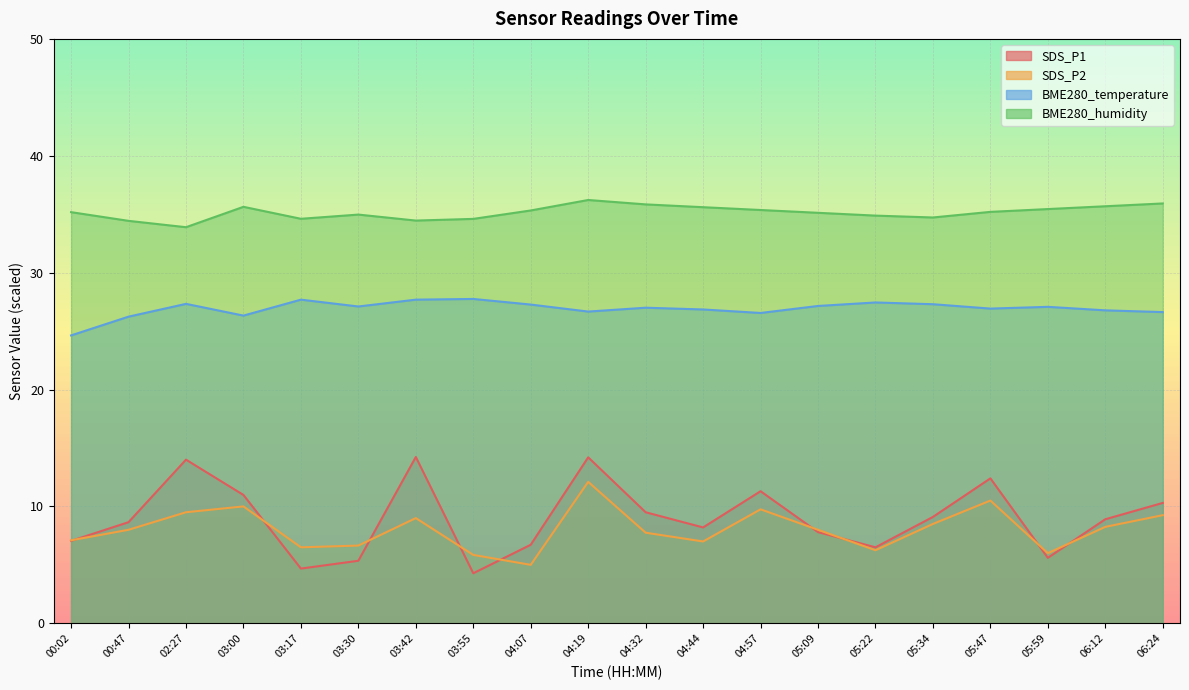

Reading right to left, what are all the values shown in this chart?

SDS_P1: 10.3	8.9	5.6	12.4	9.1	6.5	7.8	11.3	8.2	9.5	14.2	6.7	4.3	14.2	5.3	4.7	11.0	14.0	8.7	7.0
SDS_P2: 9.2	8.2	6.0	10.5	8.5	6.2	8.0	9.8	7.0	7.8	12.1	5.0	5.8	9.0	6.7	6.5	10.0	9.5	8.0	7.1
BME280_temperature: 26.6	26.8	27.1	26.9	27.3	27.5	27.2	26.5	26.8	27.0	26.7	27.3	27.8	27.7	27.1	27.7	26.3	27.3	26.2	24.6
BME280_humidity: 35.9	35.7	35.4	35.2	34.7	34.9	35.1	35.4	35.6	35.8	36.2	35.3	34.6	34.5	35.0	34.6	35.6	33.9	34.4	35.2